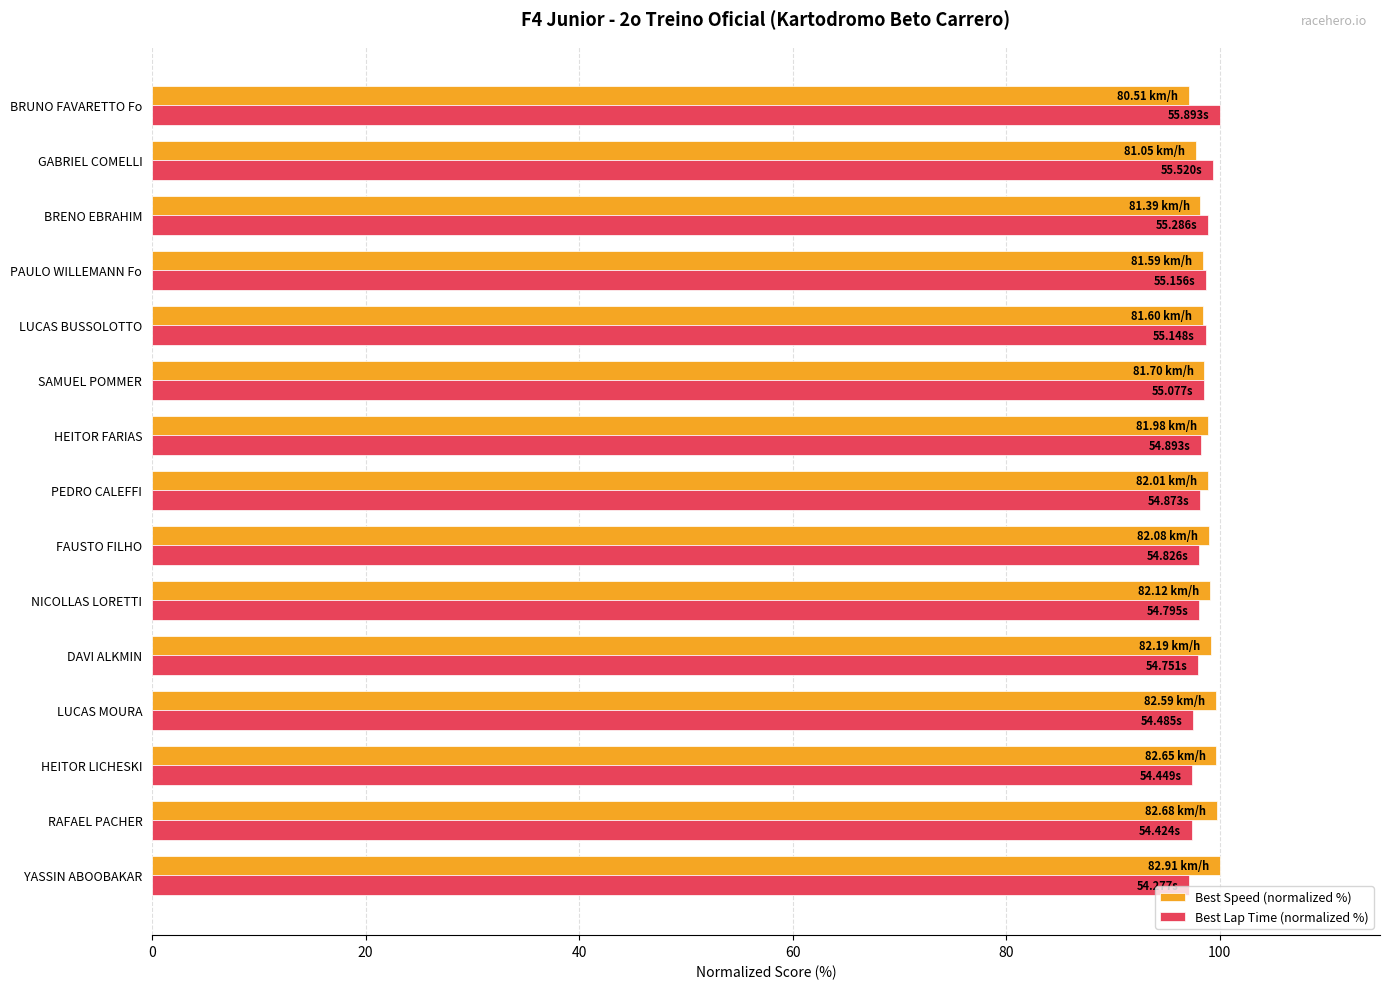

What is the total value across all series at HEITOR LICHESKI?

197.1